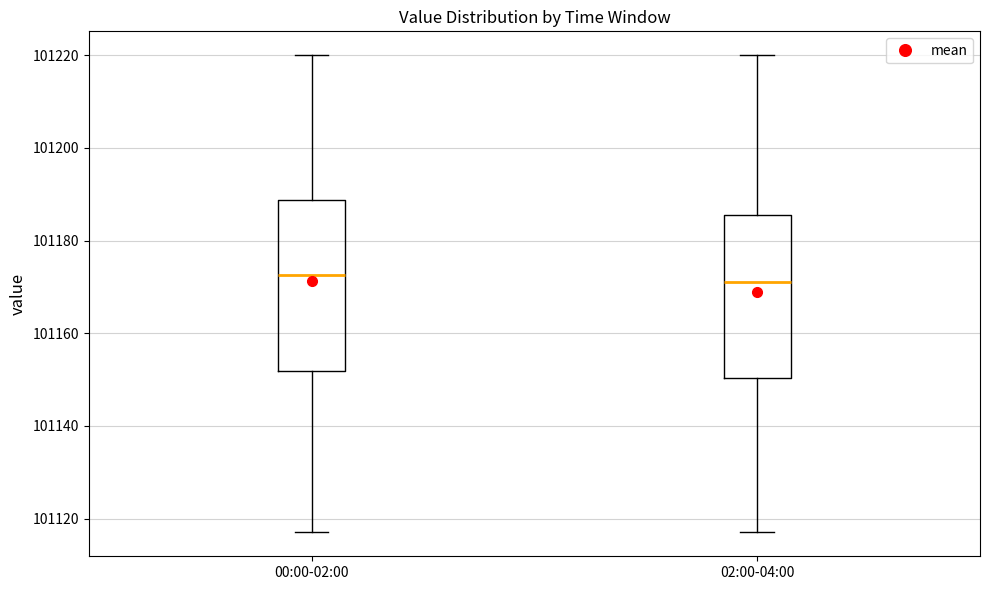

Reading left to right, transcribe this box plot: for each box, give where its median line is, the range the box spans, and where its two whiskers end, as read against the y-axis. The values are not printed on the chart, so give them approximately, as read against the axis.

00:00-02:00: median 101172, box 101152 to 101188, whiskers 101118 to 101220
02:00-04:00: median 101172, box 101150 to 101186, whiskers 101118 to 101220